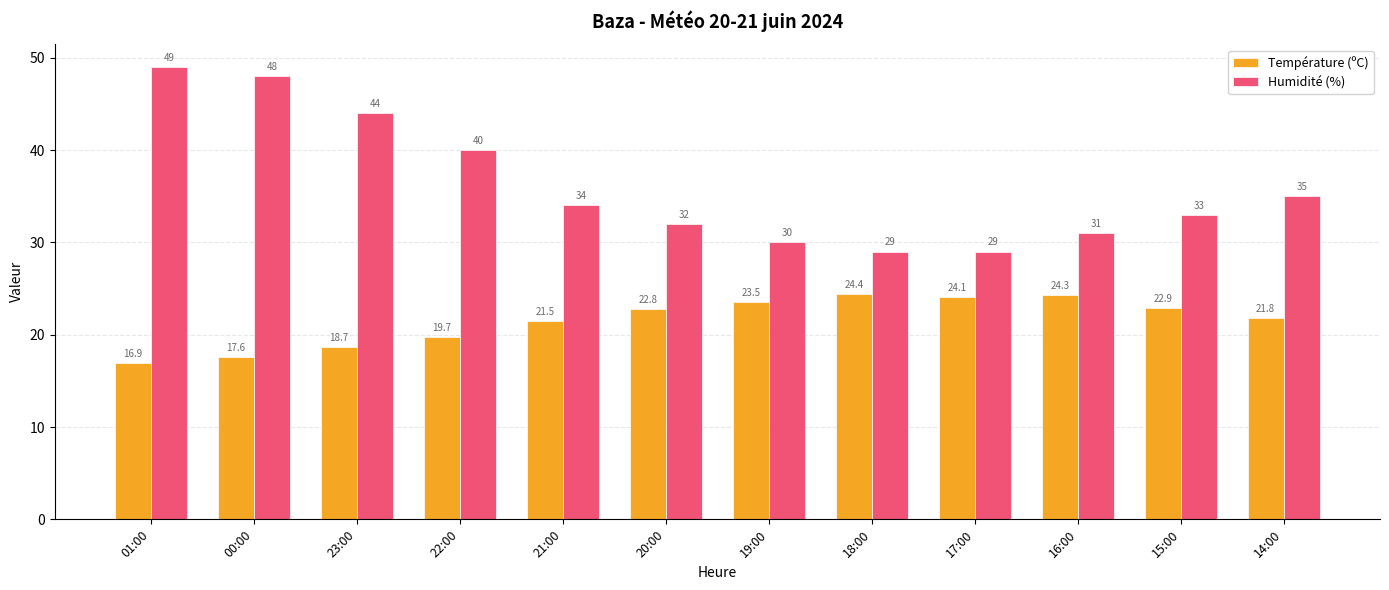

Count the number of data series in this chart.

2